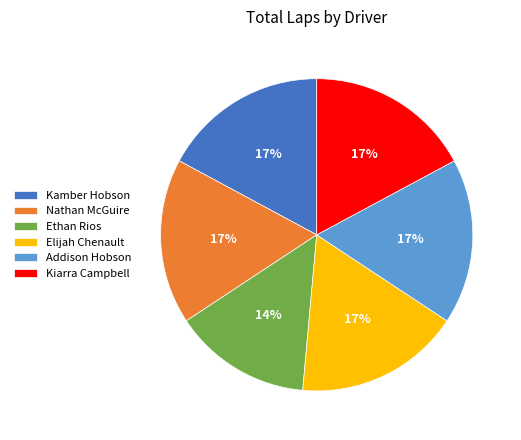

To the nearest percent, what portion does Kiarra Campbell represent?

17%